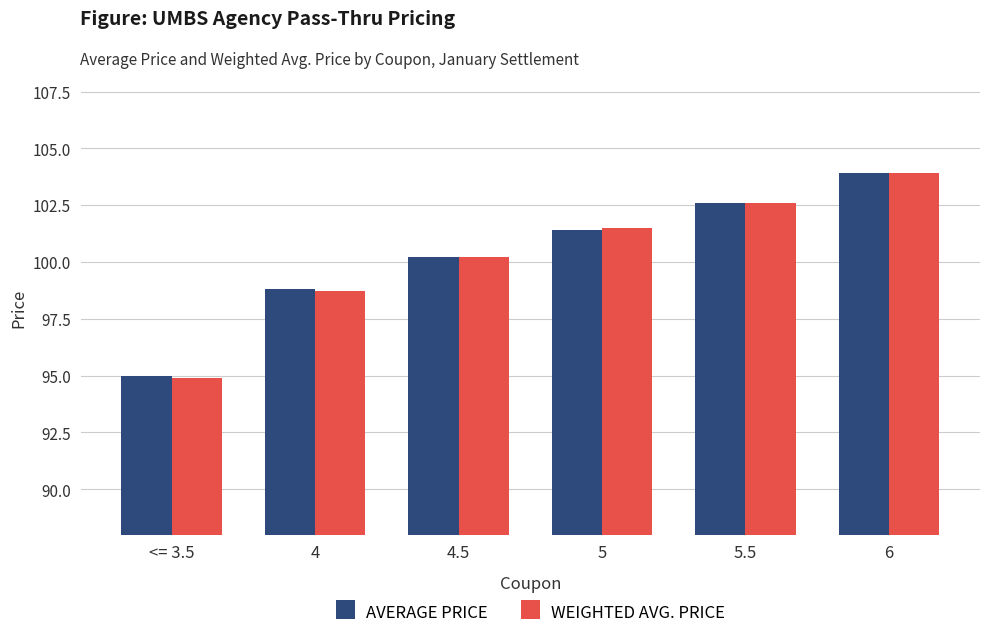

What position from the left is 4?

2